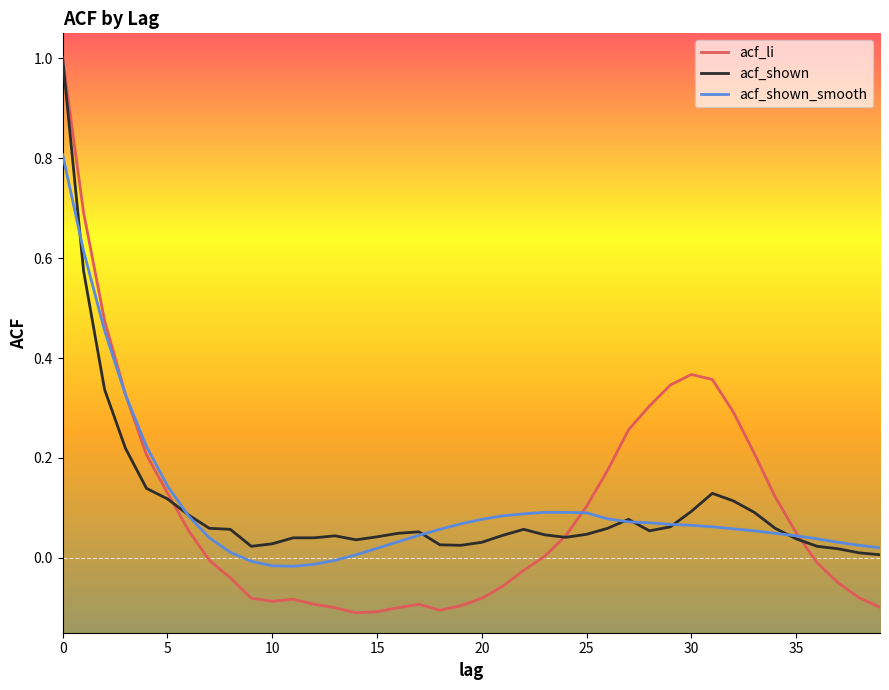

What is the difference between the maximum and minimum values in the acf_li series?

1.1